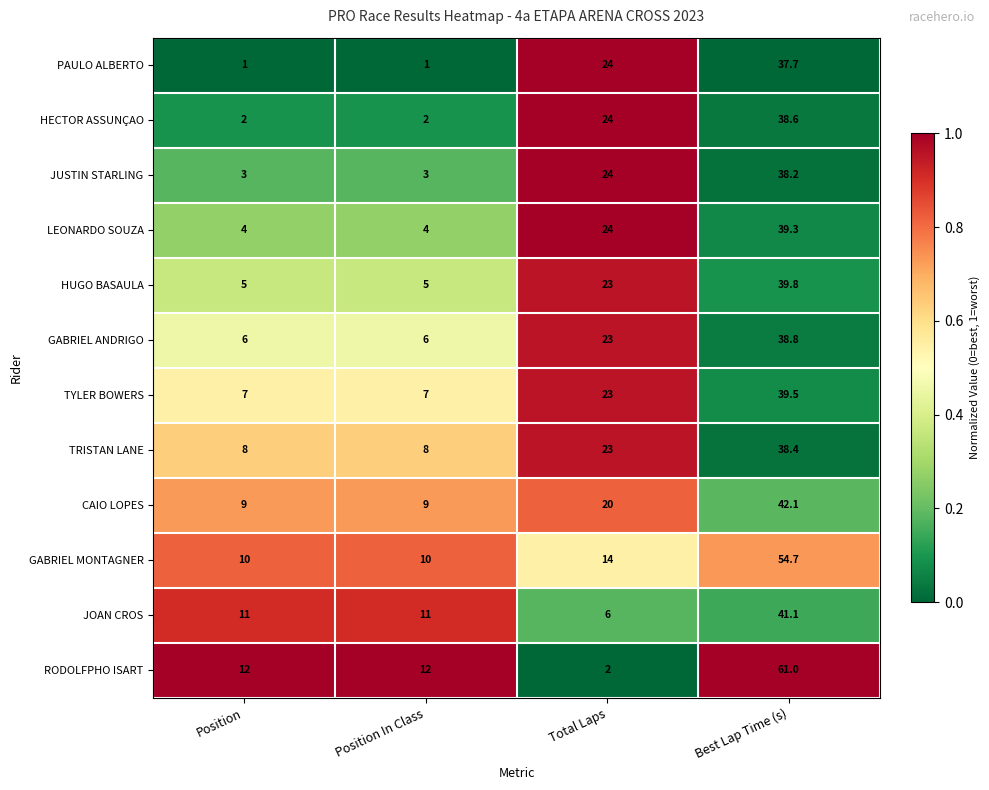

At which category is the sum across all series the highest?

Best Lap Time (s)